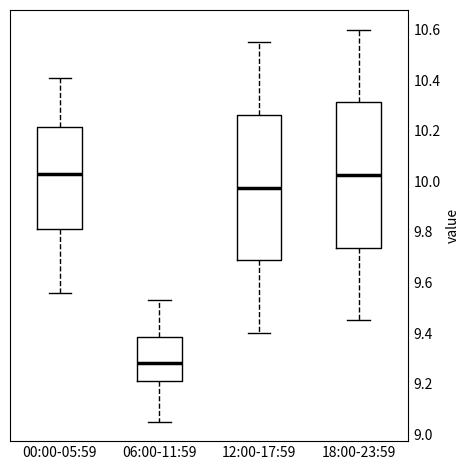

Which box's median line is the lowest?

06:00-11:59